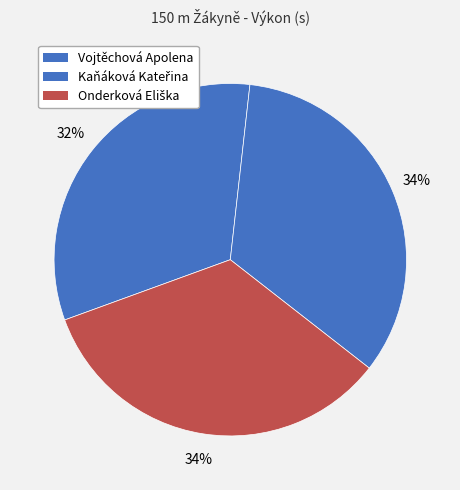

What is the ratio of the value at Kaňáková Kateřina to the value at Onderková Eliška?

1.0